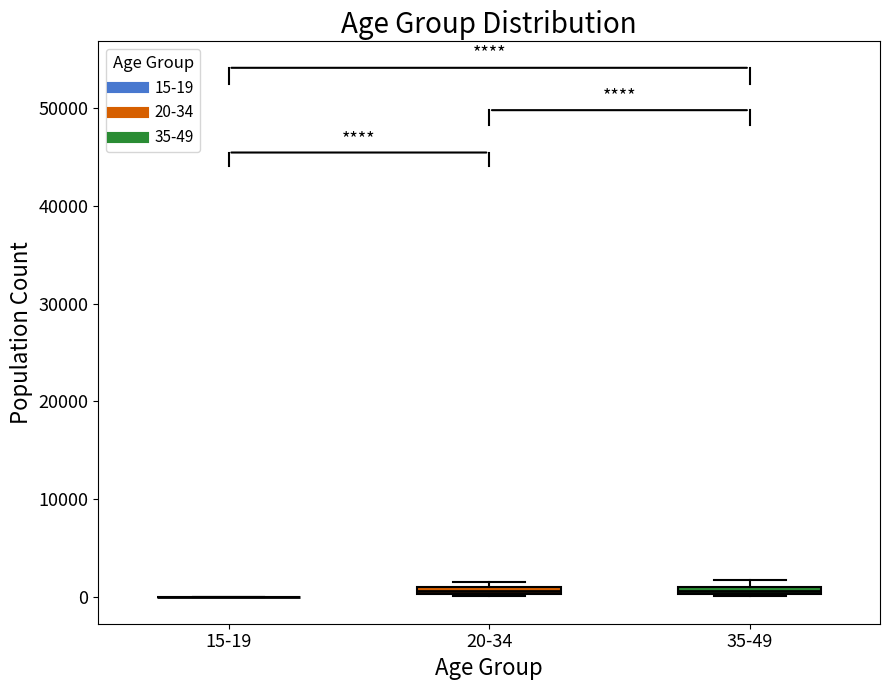

Where is the upper edge of the box for 20-34 on the y-axis? The values are not printed on the chart, so give them approximately, as read against the axis.

1000